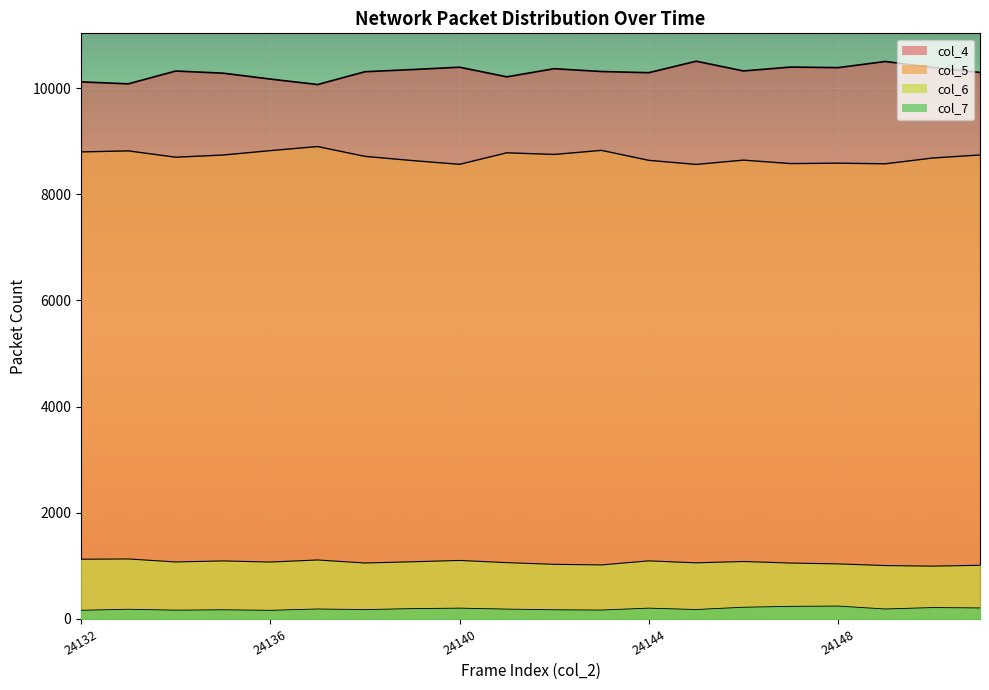

How many interior local valleys does the col_7 series have?

6